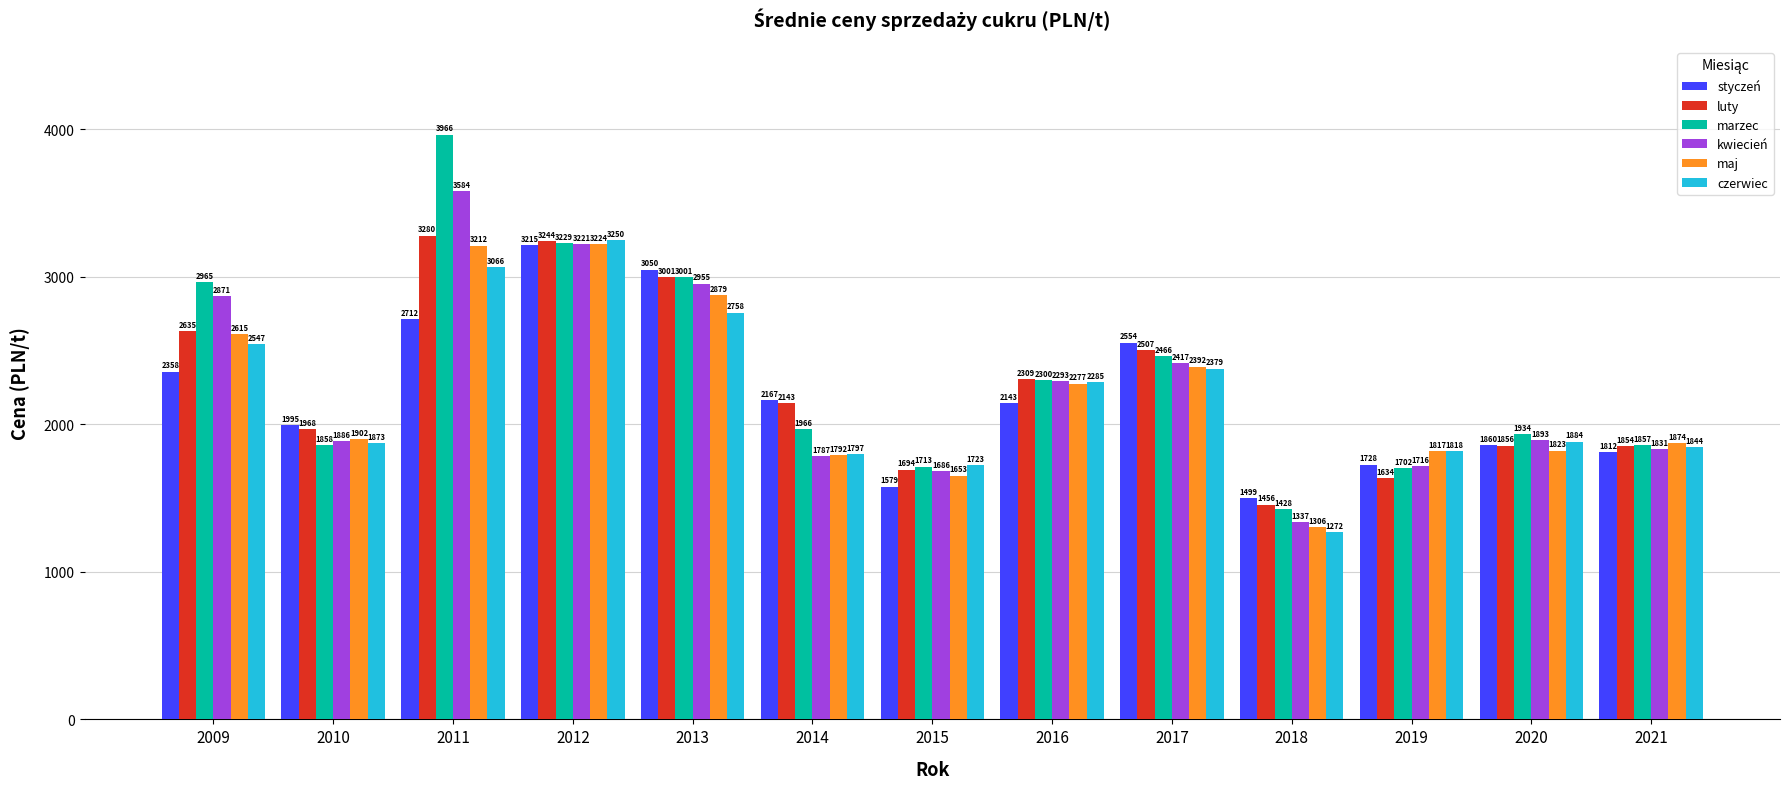

How many groups of bars are there?

13